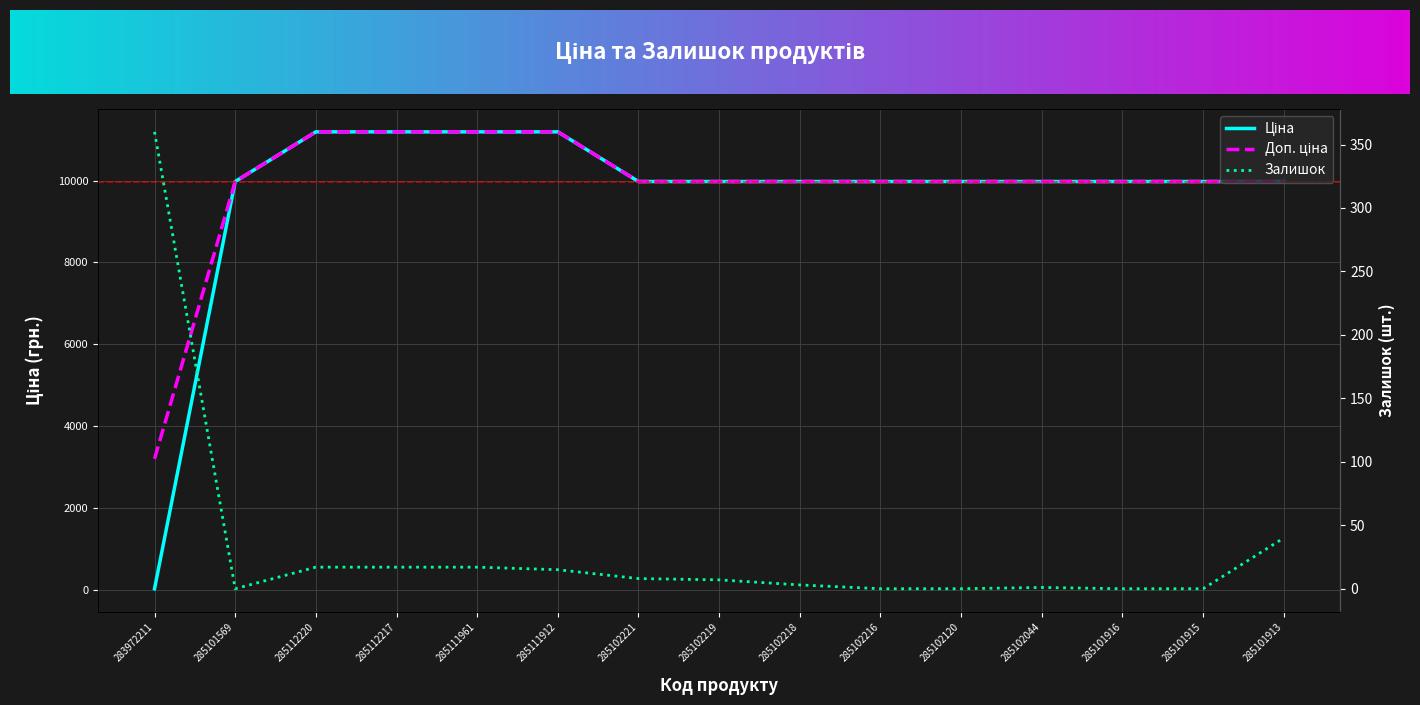

True or false: Доп. ціна has a value of 6953.9 at 285102044.

False